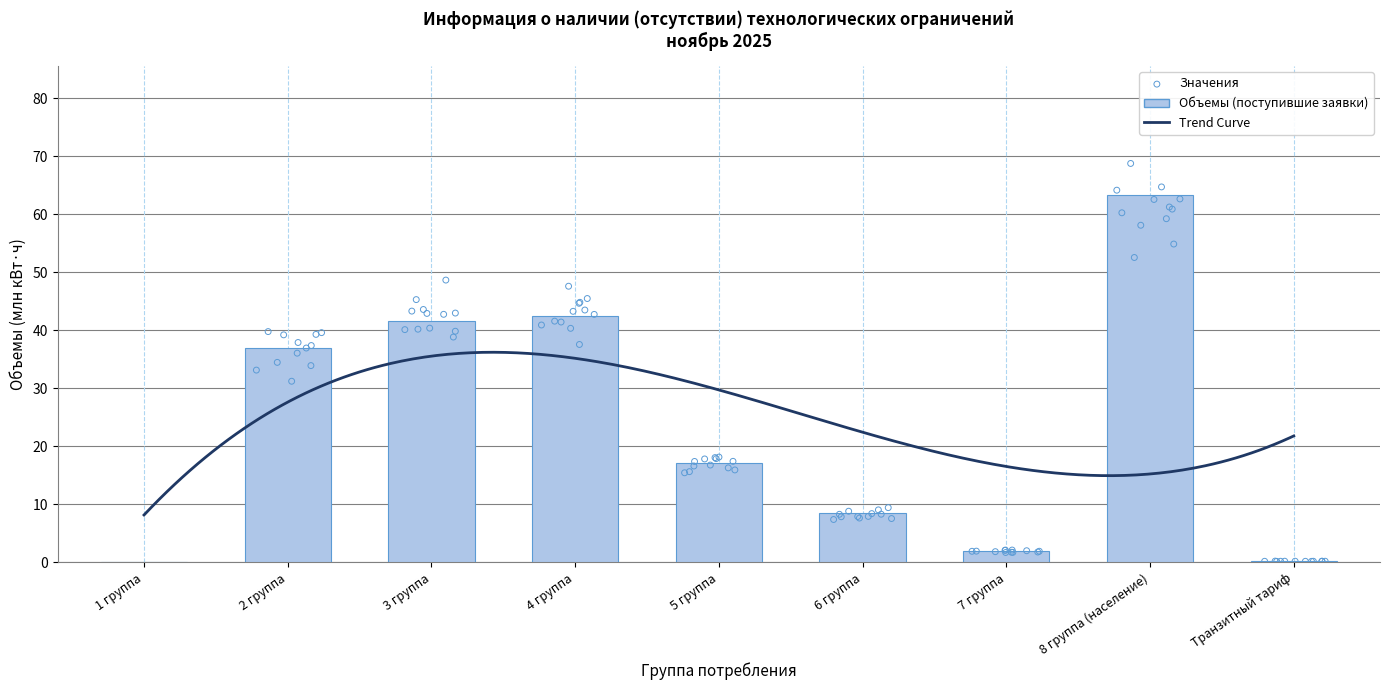

What is the change in value from 6 группа to 7 группа?

-6.7